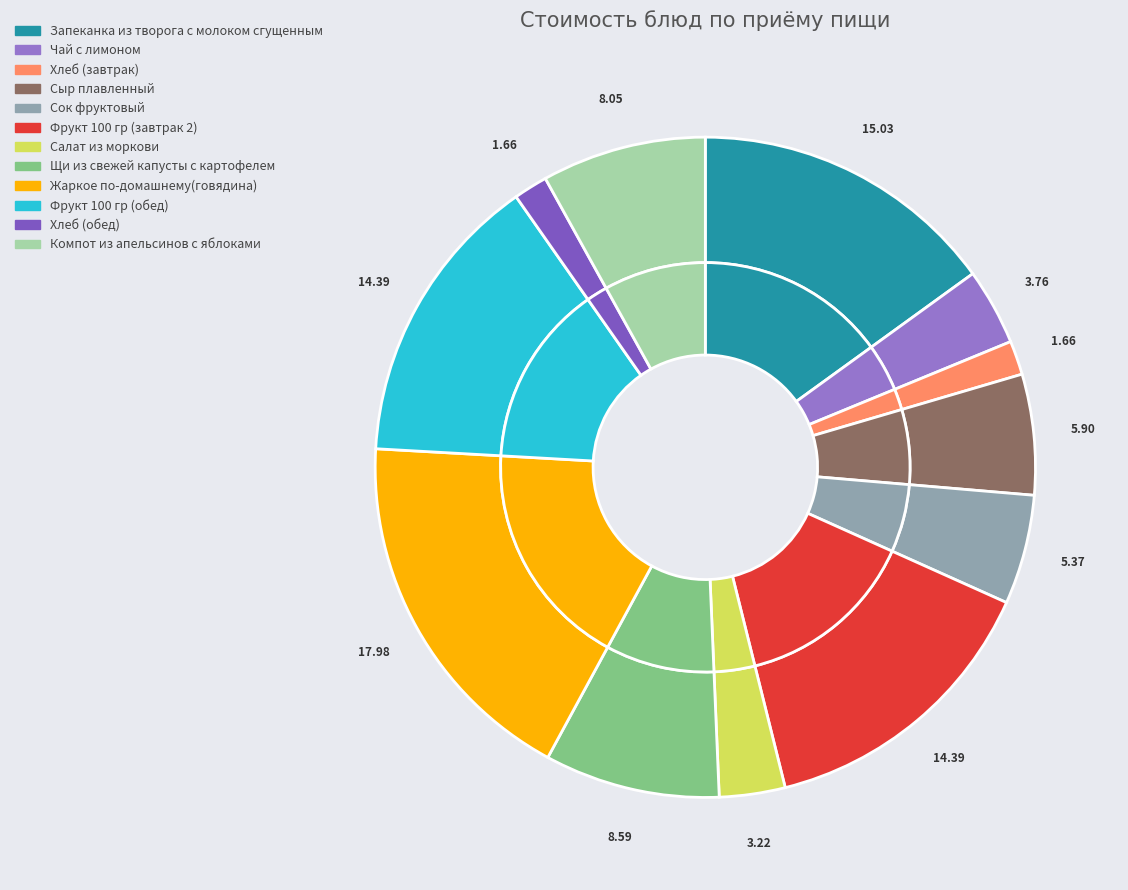

True or false: Сыр плавленный accounts for 6% of the total.

True